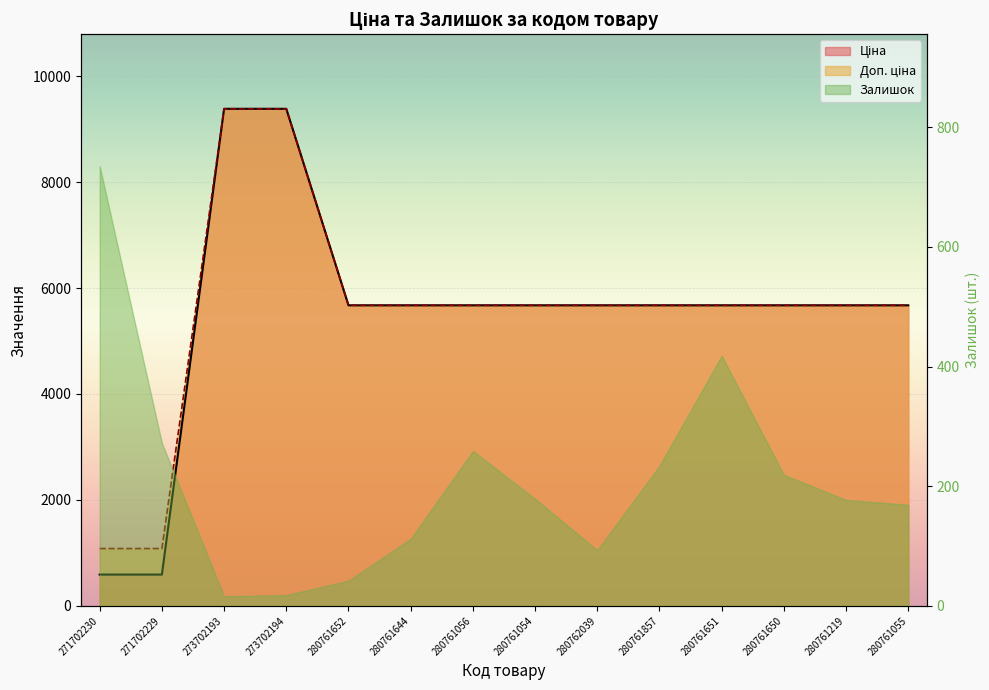

What is the value of the Ціна point at the 13th from the left?

5673.8